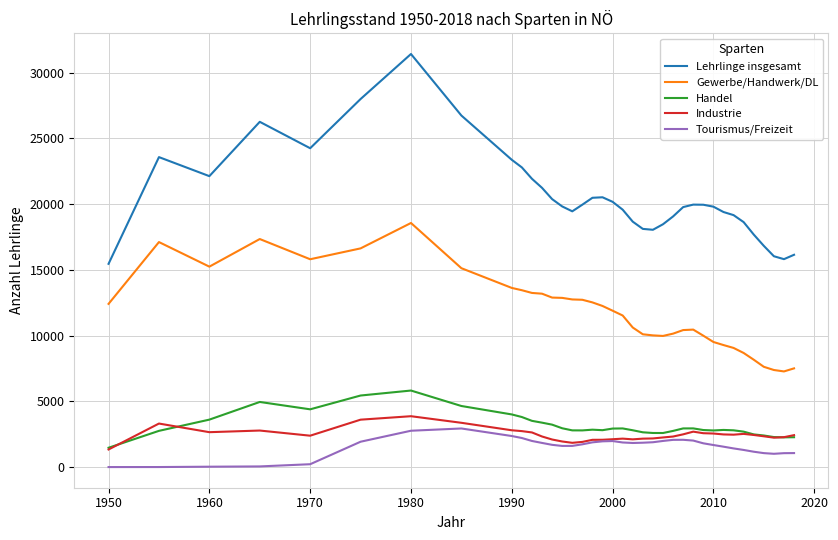

What is the minimum value for Industrie?

1341